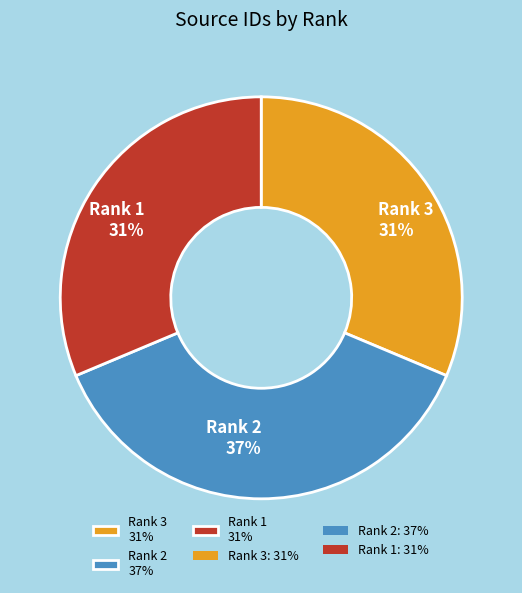

Is the sum of Rank 2 and Rank 3 greater than half?

Yes